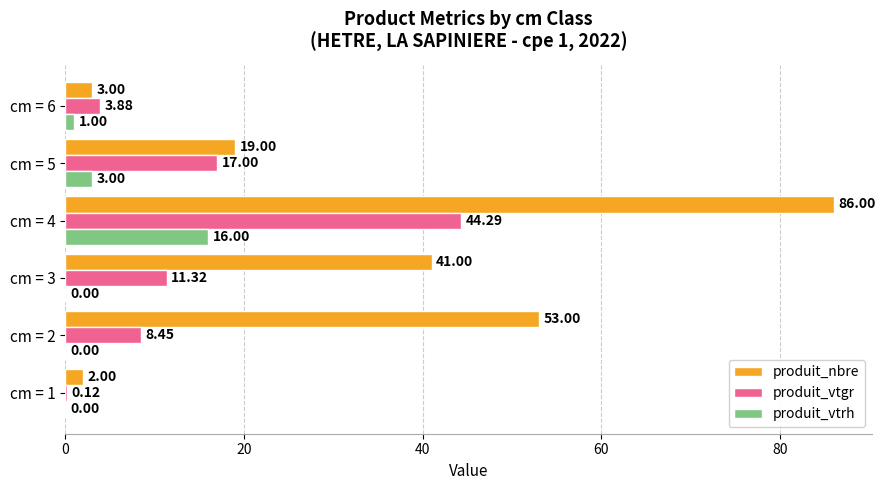

What is the total value across all series at cm = 6?

7.9